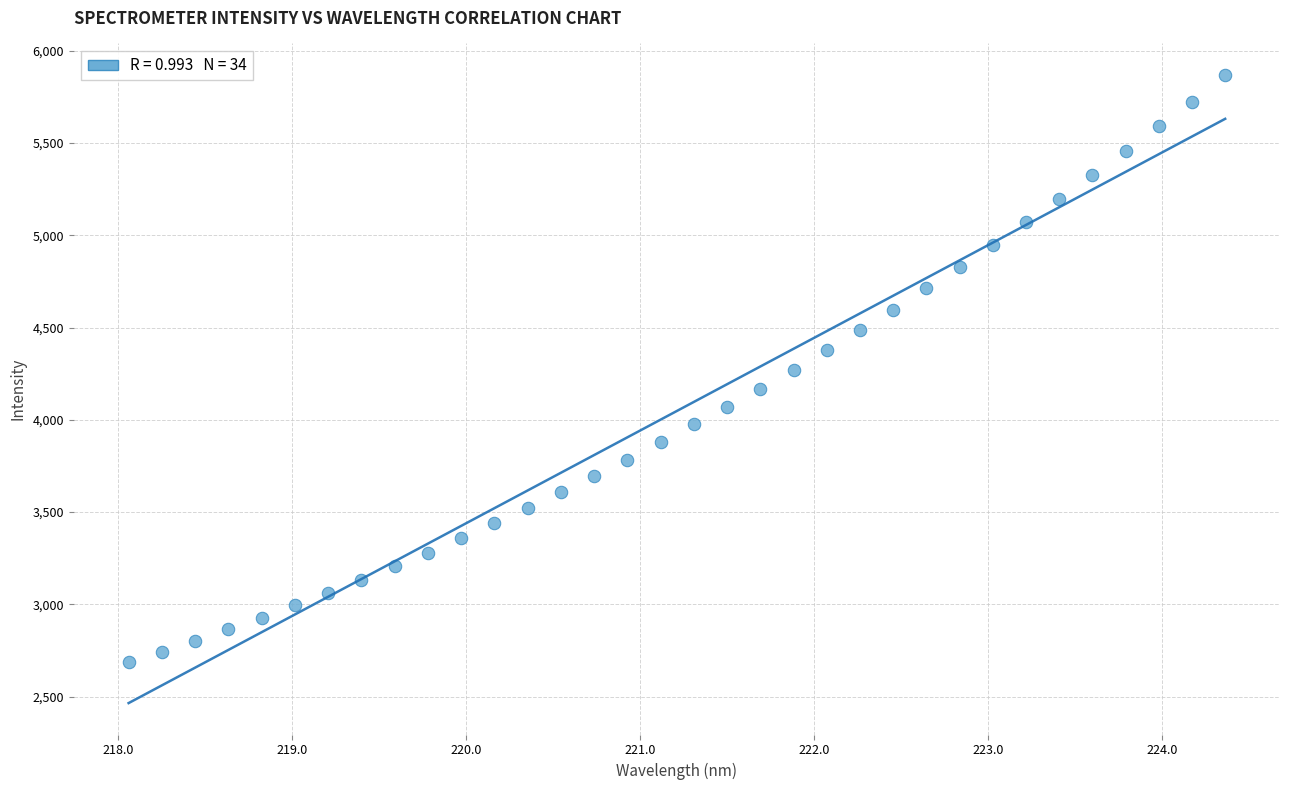

What is the range of Y values (max minus min)?

3182.9